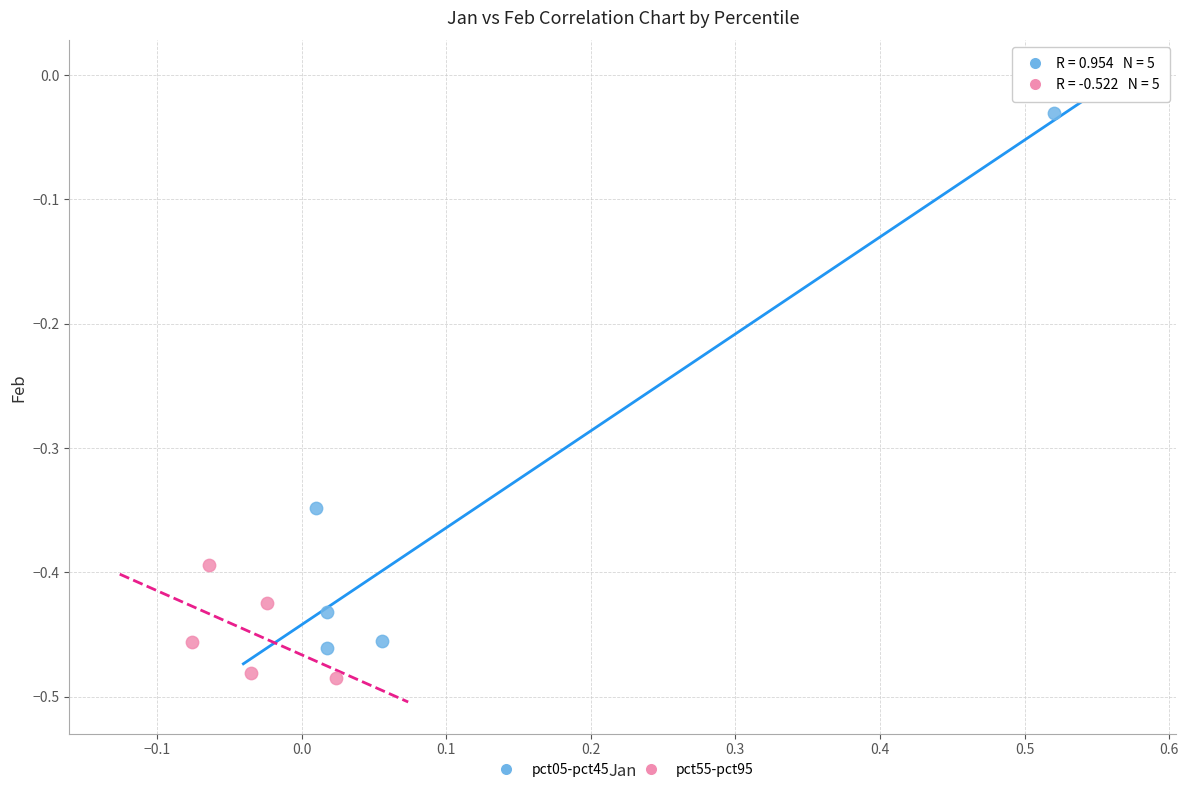

Which series contains the highest Y value?

pct05-pct45